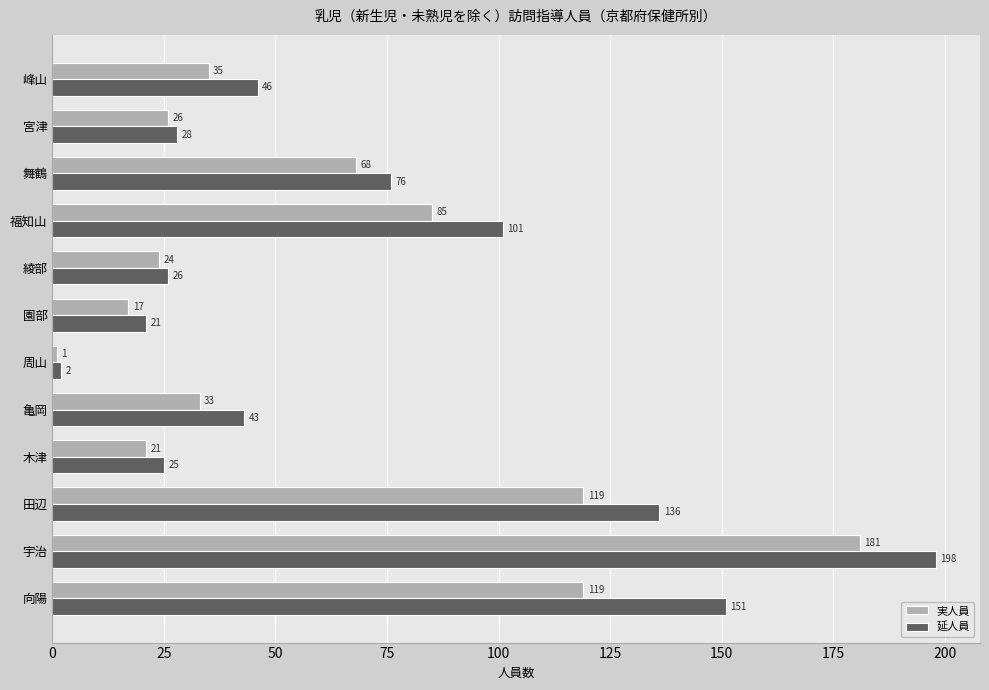

The 延人員 series shows 151 at 向陽. True or false?

True